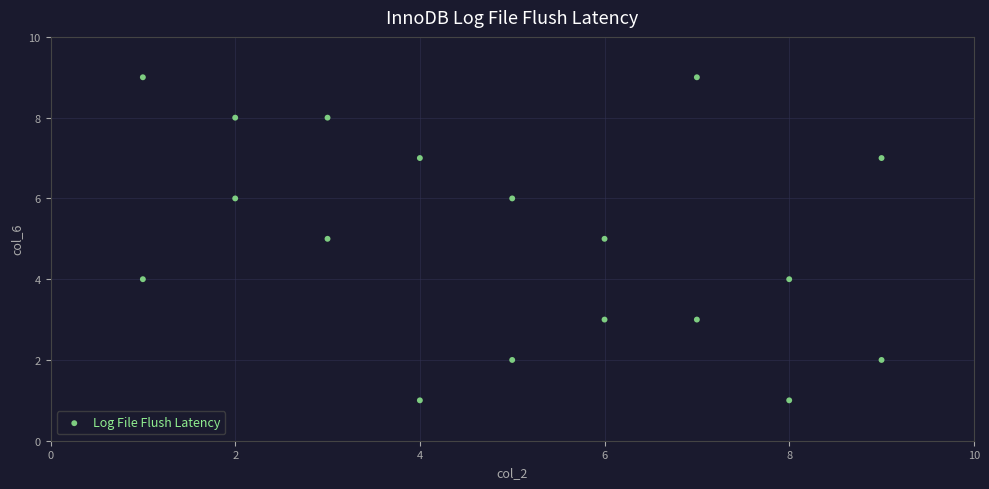

What is the range of X values (max minus min)?

8